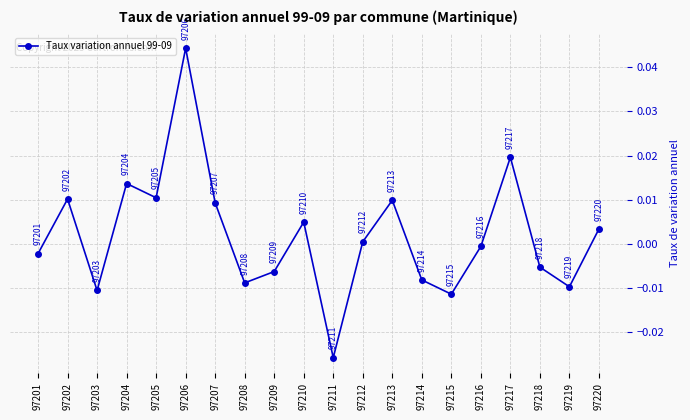

Which has a higher value, 97212 or 97209?

97212